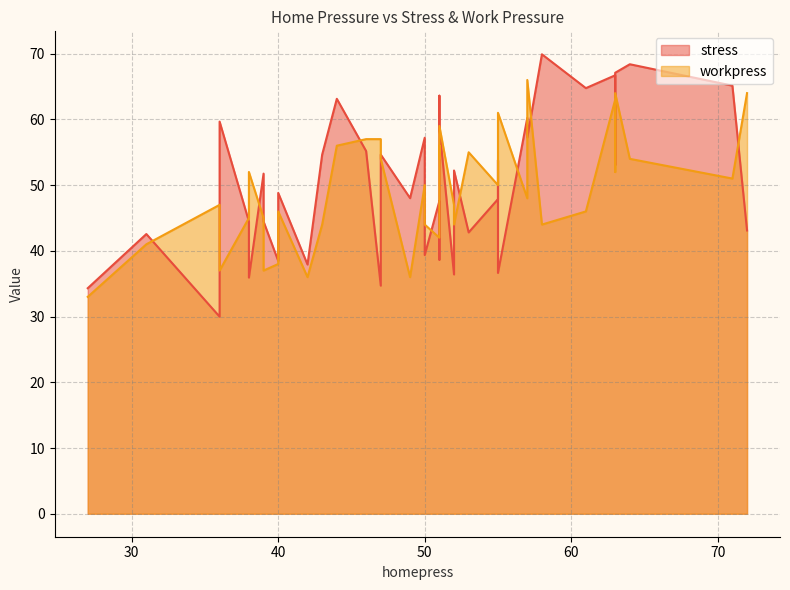

What is the difference between the second highest and minimum values in the workpress series?

31.0